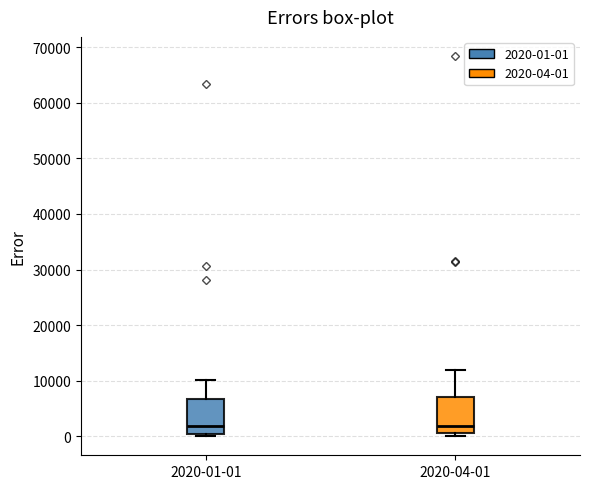

Reading left to right, transcribe this box plot: for each box, give where its median line is, the range the box spans, and where its two whiskers end, as read against the y-axis. The values are not printed on the chart, so give them approximately, as read against the axis.

2020-01-01: median 2000, box 0 to 7000, whiskers 0 (just below the box's lower edge) to 10000
2020-04-01: median 2000, box 1000 to 7000, whiskers 0 to 12000